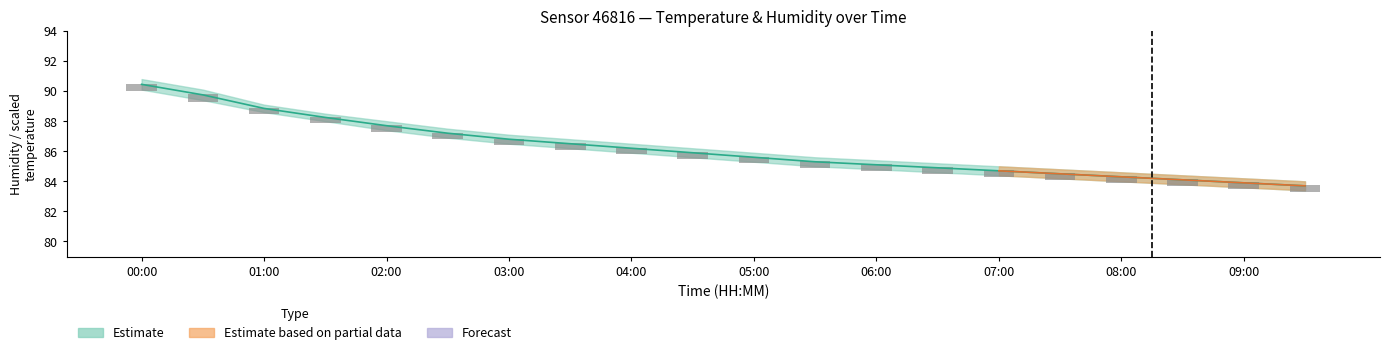

Reading left to right, transcribe all the data shown in this chart.

humidity_upper: 90.8	90.1	89.1	88.5	88.0	87.5	87.1	86.8	86.5	86.2	85.9	85.6	85.4	85.2	85.0	84.8	84.6	84.4	84.2	84.0
humidity_lower: 90.1	89.4	88.6	88.0	87.4	86.9	86.5	86.2	85.9	85.6	85.3	85.0	84.8	84.6	84.4	84.2	84.0	83.8	83.6	83.4
humidity_mid: 90.5	89.8	88.8	88.2	87.7	87.2	86.8	86.5	86.2	85.9	85.6	85.3	85.1	84.9	84.7	84.5	84.3	84.1	83.9	83.7
temperature: 0.1	0.2	0.4	0.7	0.8	0.9	1.0	1.1	1.2	1.3	1.4	1.5	1.6	1.7	1.8	1.9	2.0	2.1	2.2	2.3